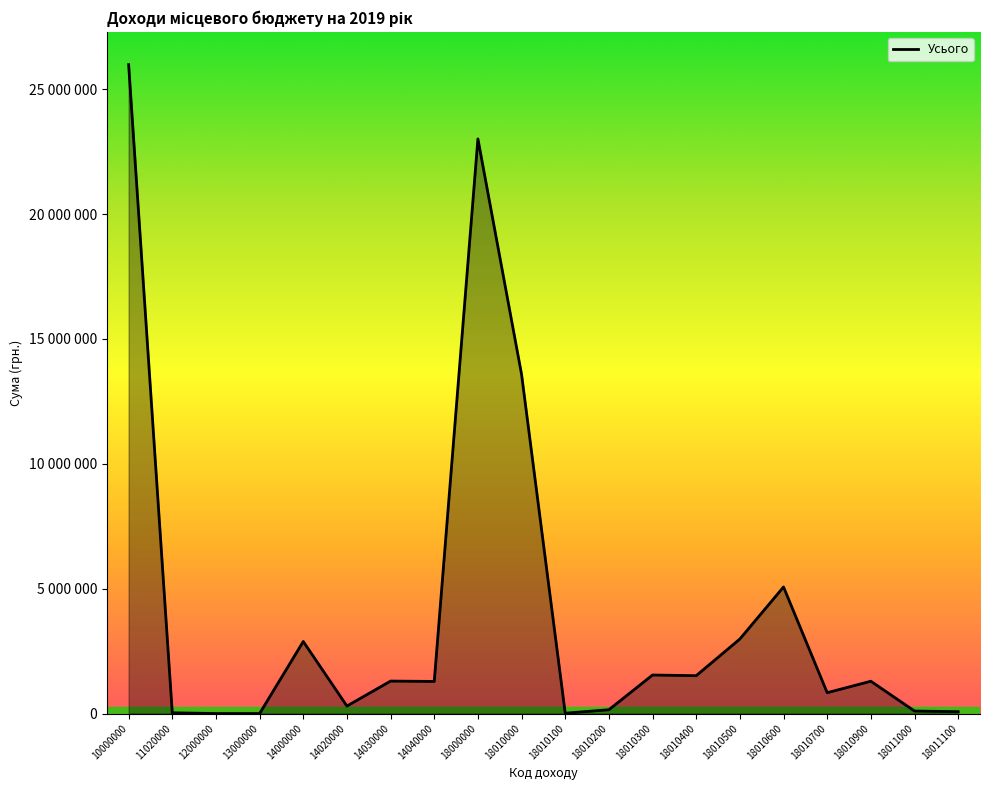

List the labels in order of value, largest first.

10000000, 18000000, 18010000, 18010600, 18010500, 14000000, 18010300, 18010400, 14030000, 18010900, 14040000, 18010700, 14020000, 18010200, 18011000, 18011100, 11020000, 18010100, 12000000, 13000000